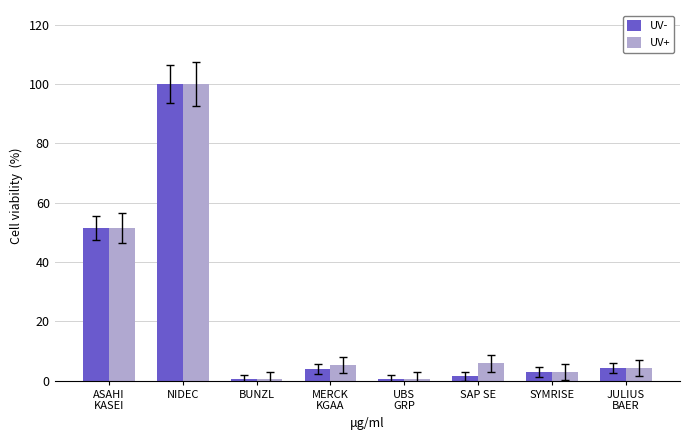

What is the average value of the UV- series?

20.6